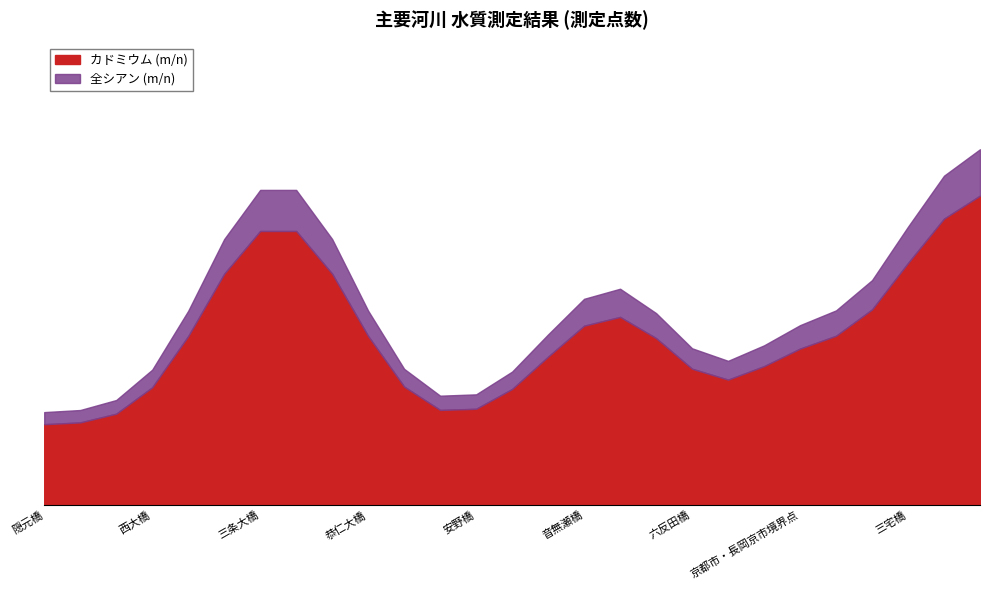

True or false: カドミウム (m/n) and 全シアン (m/n) intersect in this chart.

False